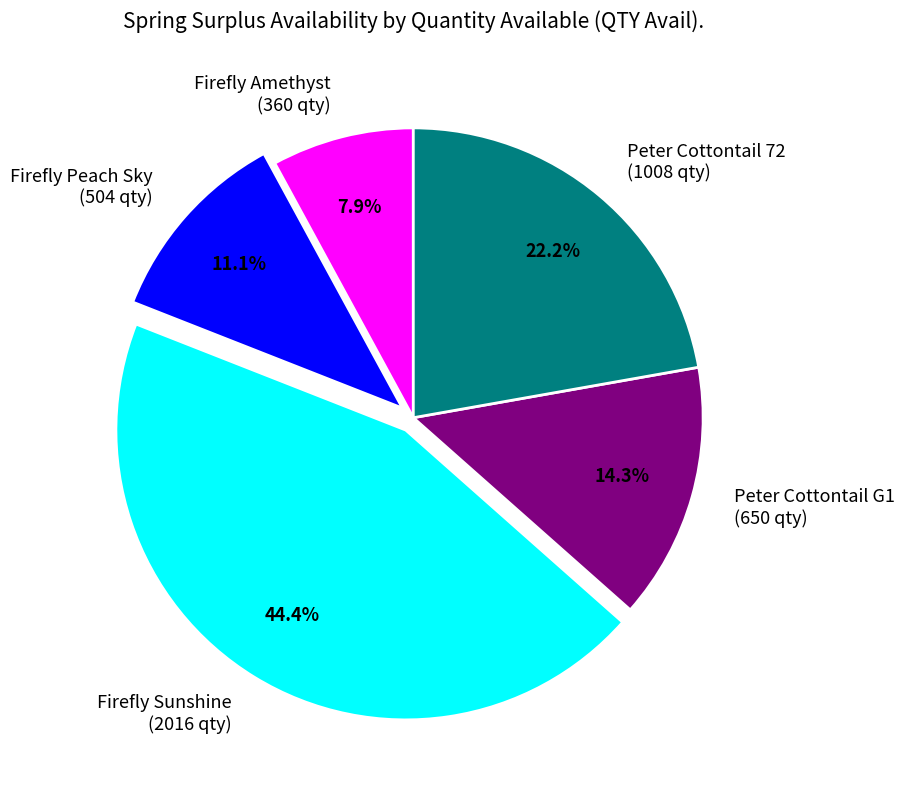

Is there a majority slice in this chart?

No